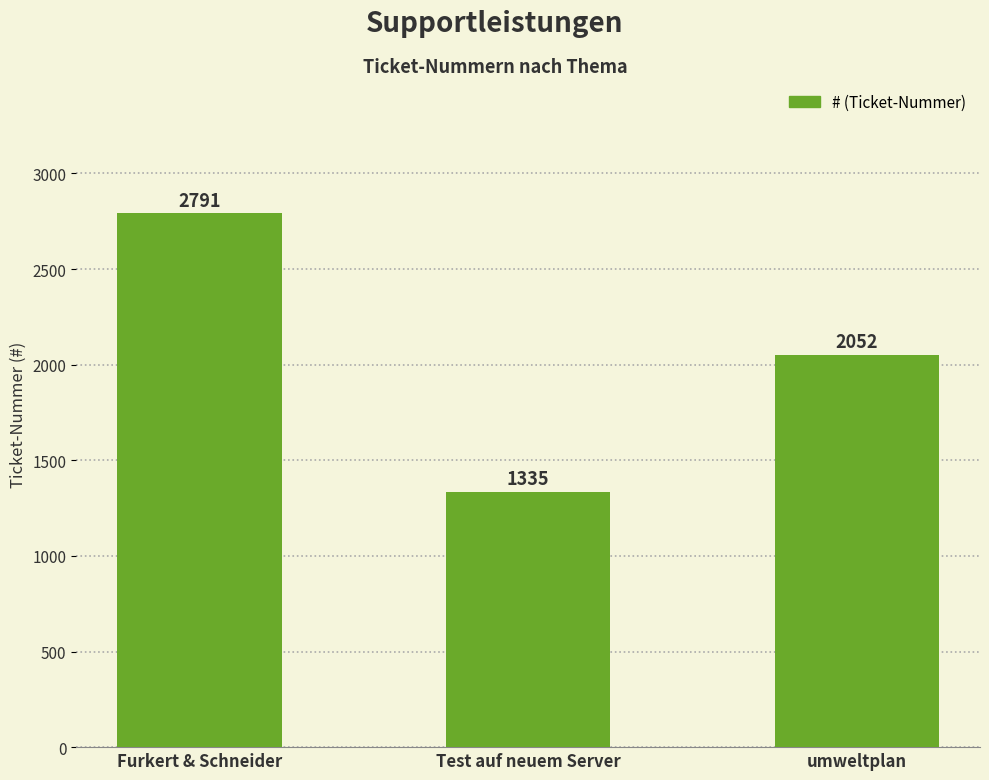

Count the values in the range 1335 to 2791.

3